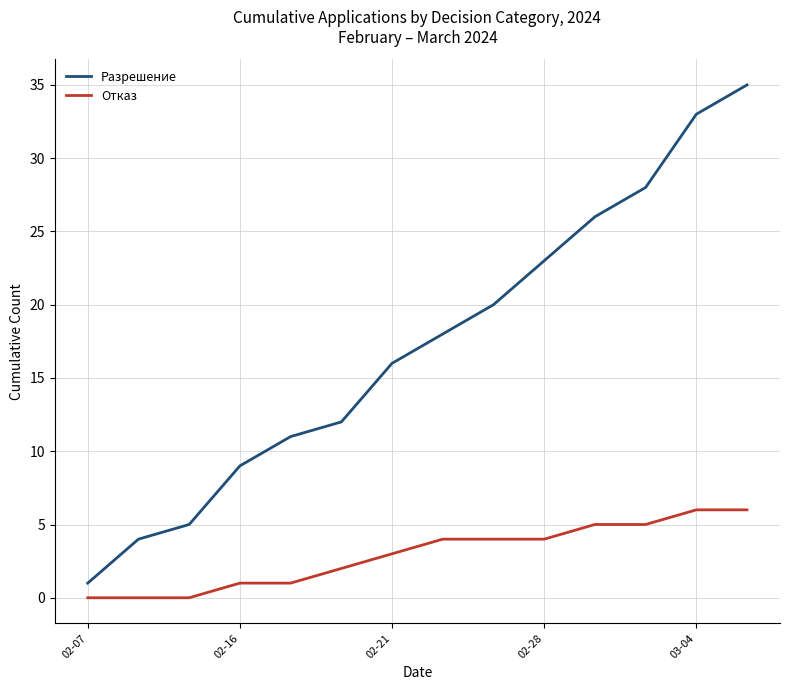

What is the maximum value shown in the chart?

35